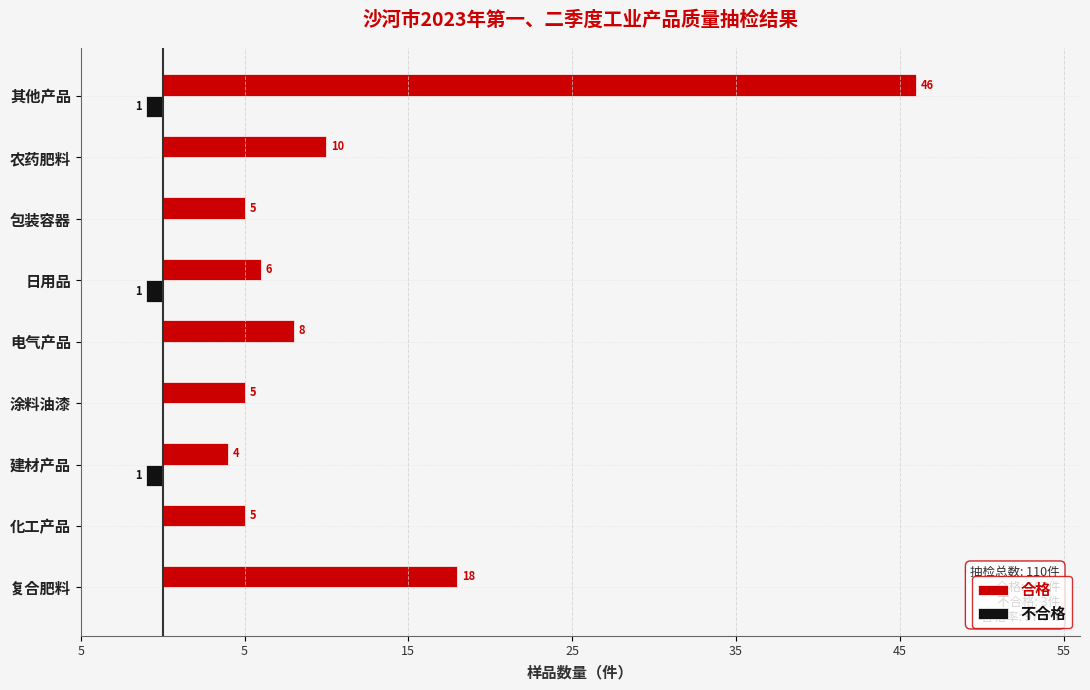

What are all the series names shown in the legend?

合格, 不合格